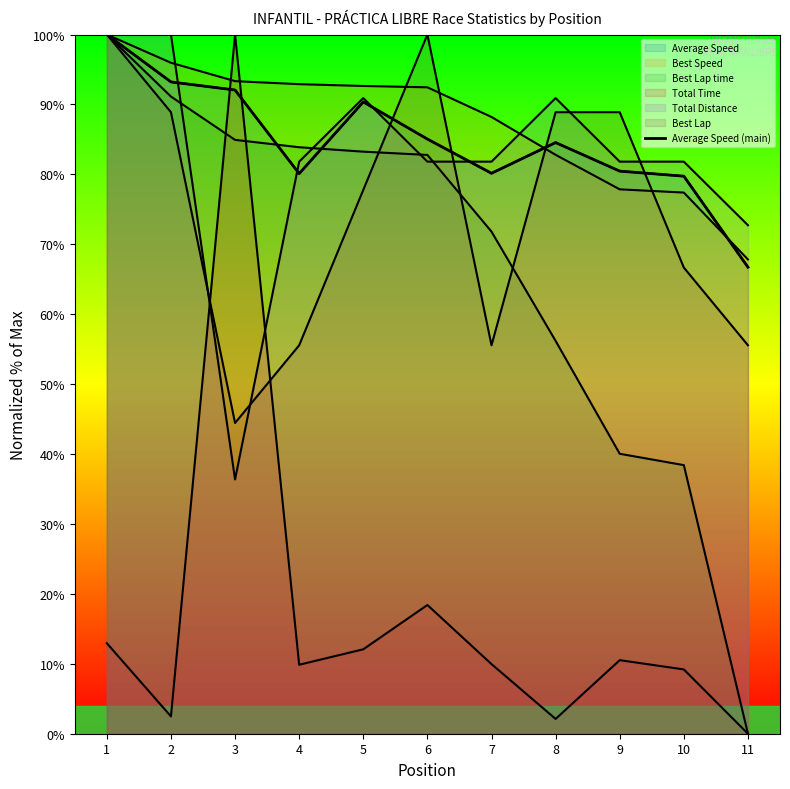

Is it true that the value at 9 is 80.5?

True